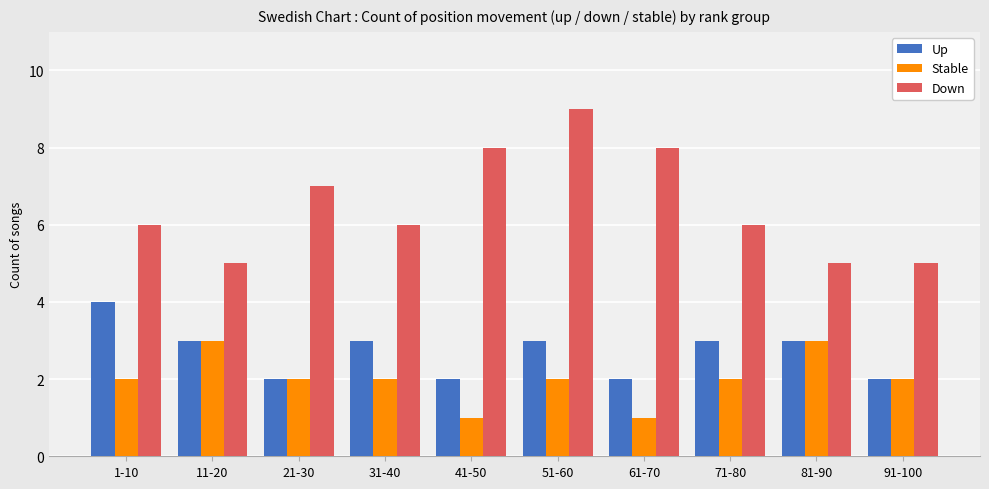

True or false: Up has a value of 1 at 91-100.

False